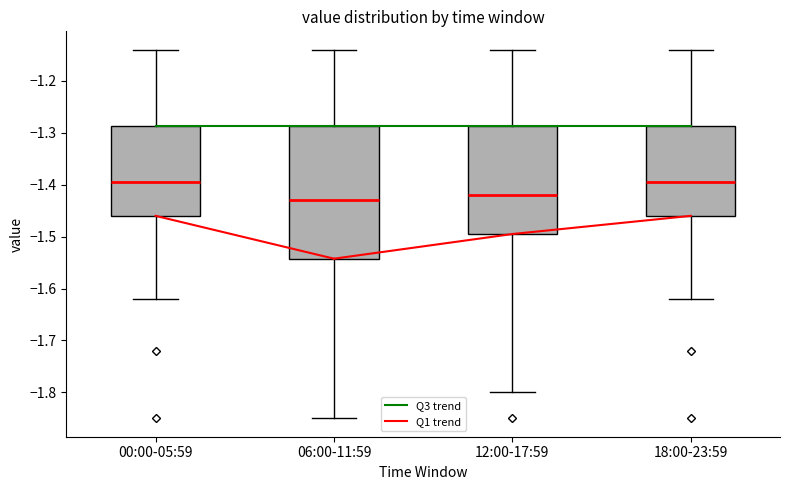

Which box has the lowest median line?

06:00-11:59